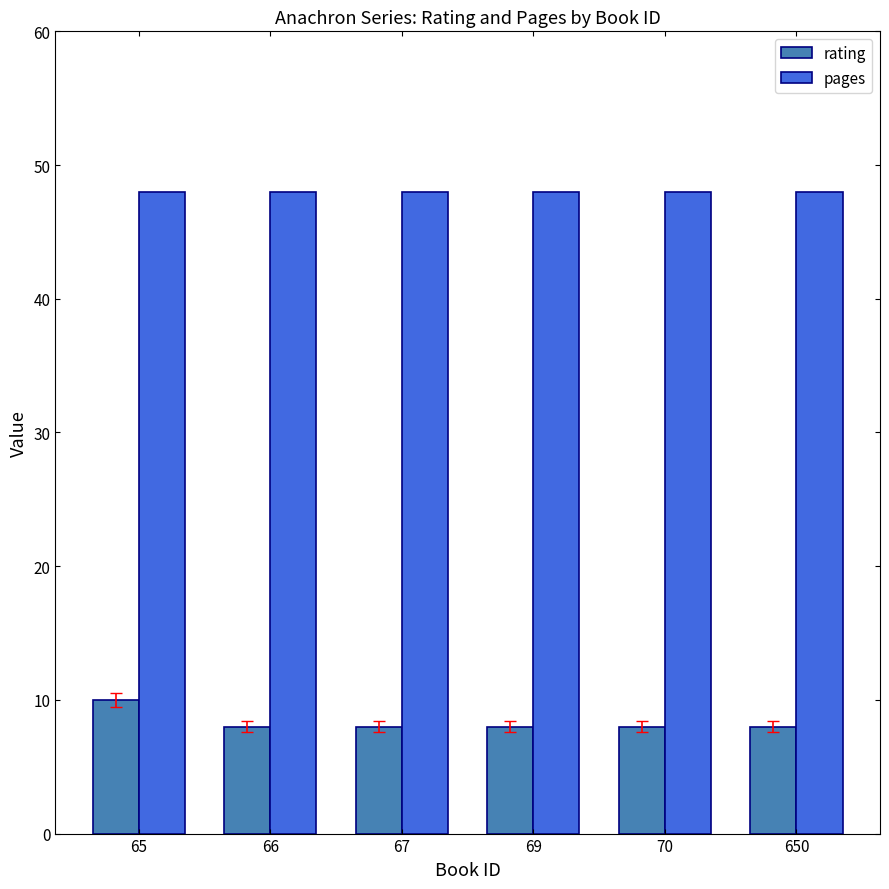

Reading left to right, transcribe all the data shown in this chart.

rating: 65=10	66=8	67=8	69=8	70=8	650=8
pages: 65=48	66=48	67=48	69=48	70=48	650=48